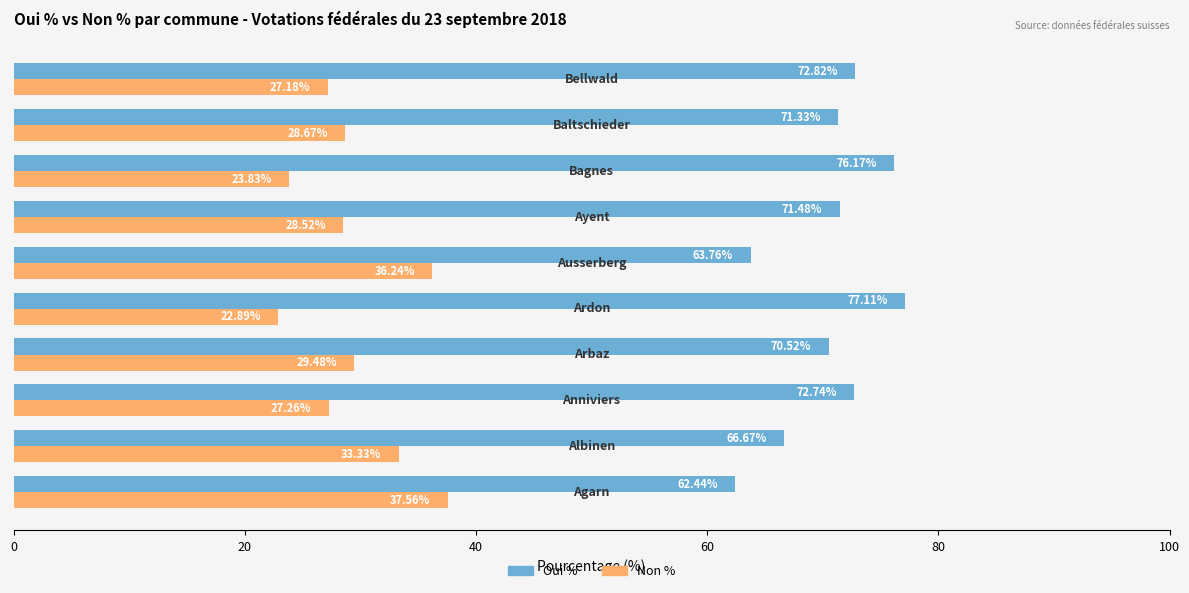

How many series are shown in this chart?

2